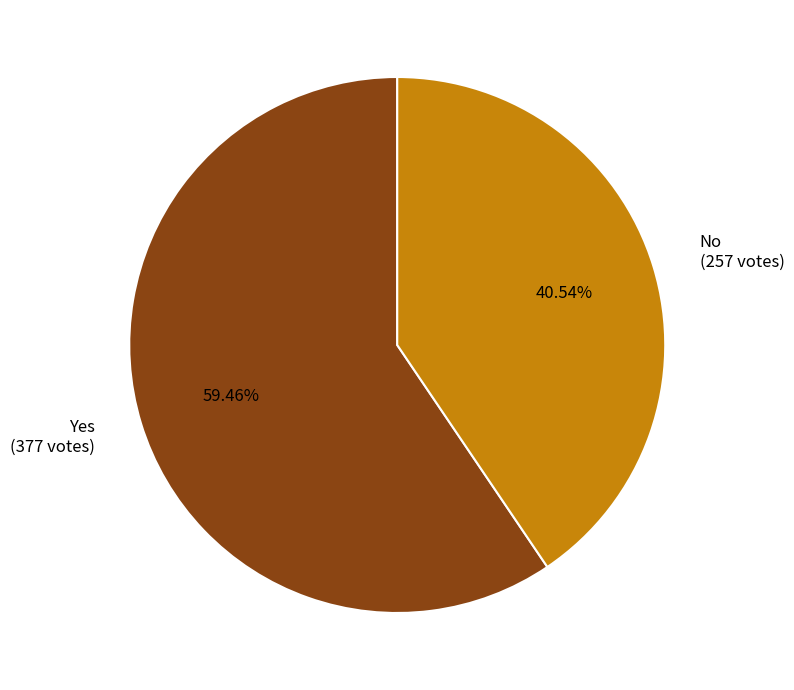

Which has a higher value, Yes (377 votes) or No (257 votes)?

Yes (377 votes)